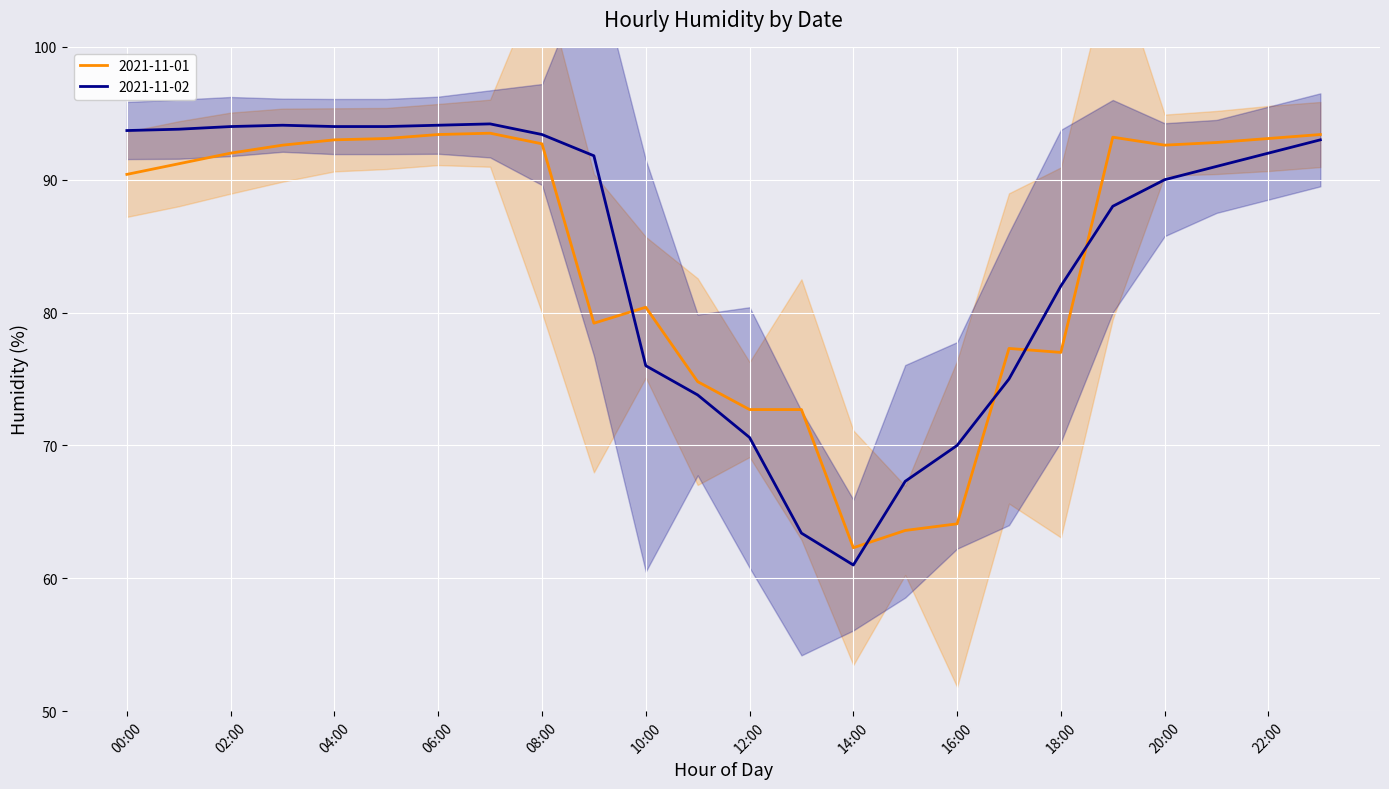

How many times do 2021-11-01 and 2021-11-02 cross each other?

5